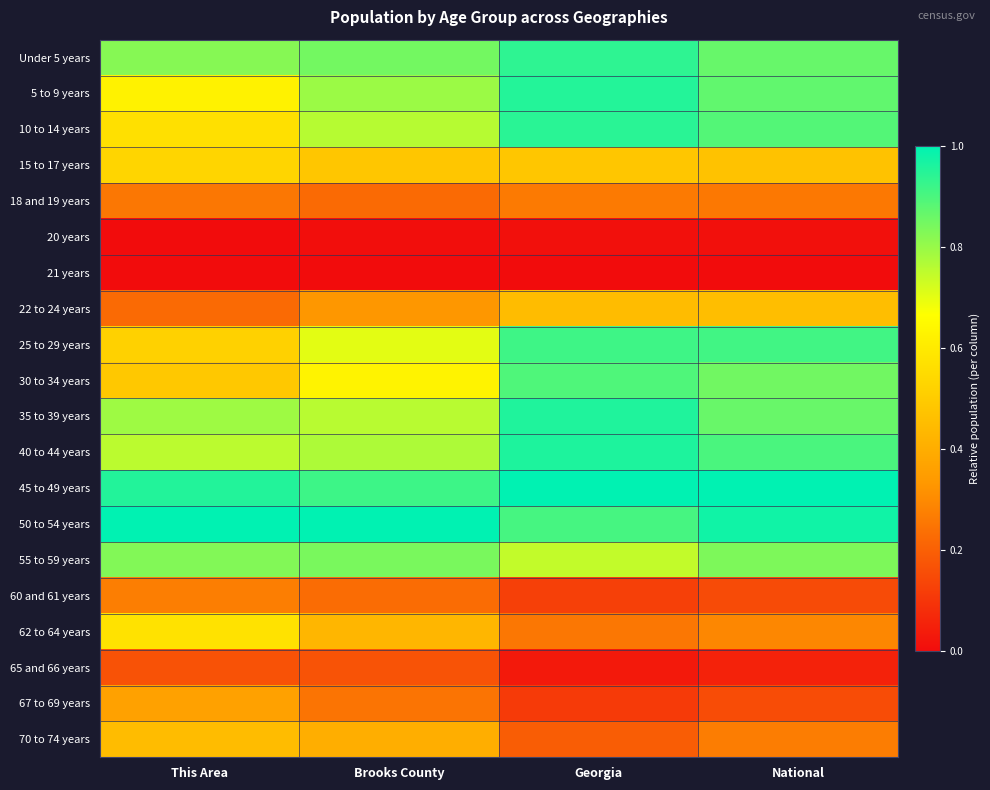

What is the difference between the highest and lowest values at This Area?

1.0